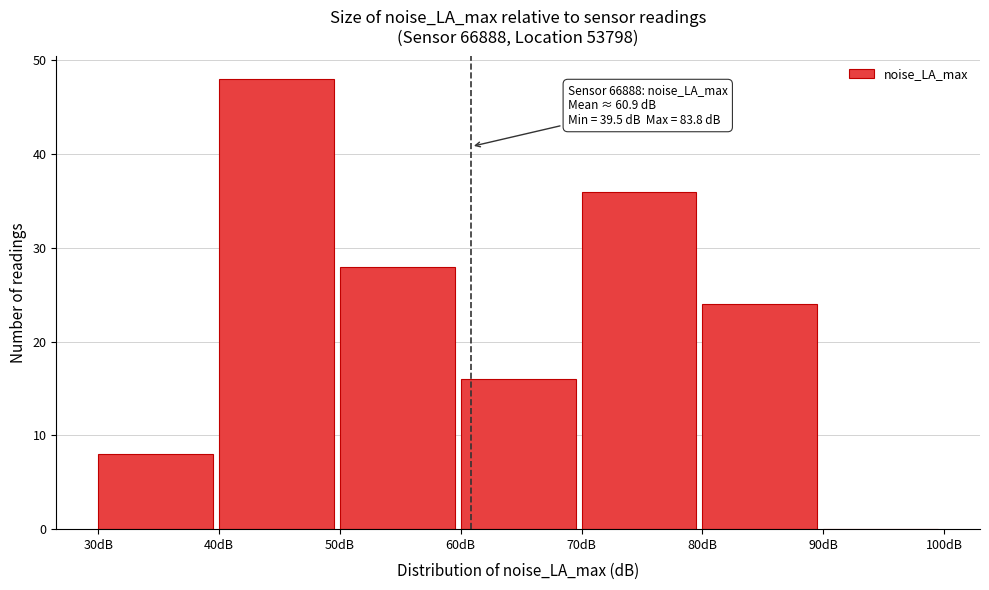

Which range on the x-axis has the tallest bar?

40 to 50